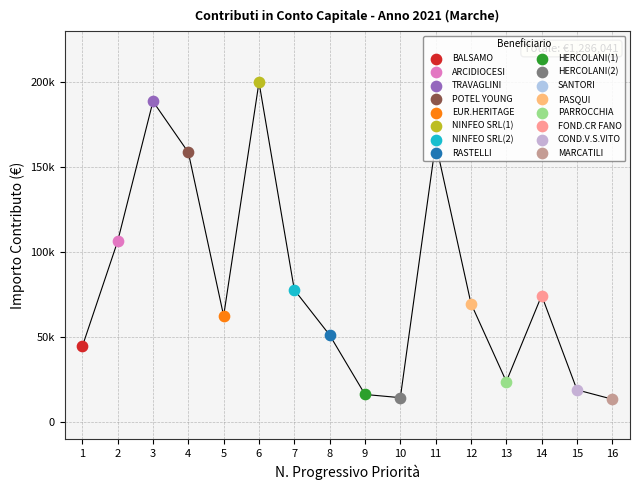

Between 2 and 1, which is larger?

2